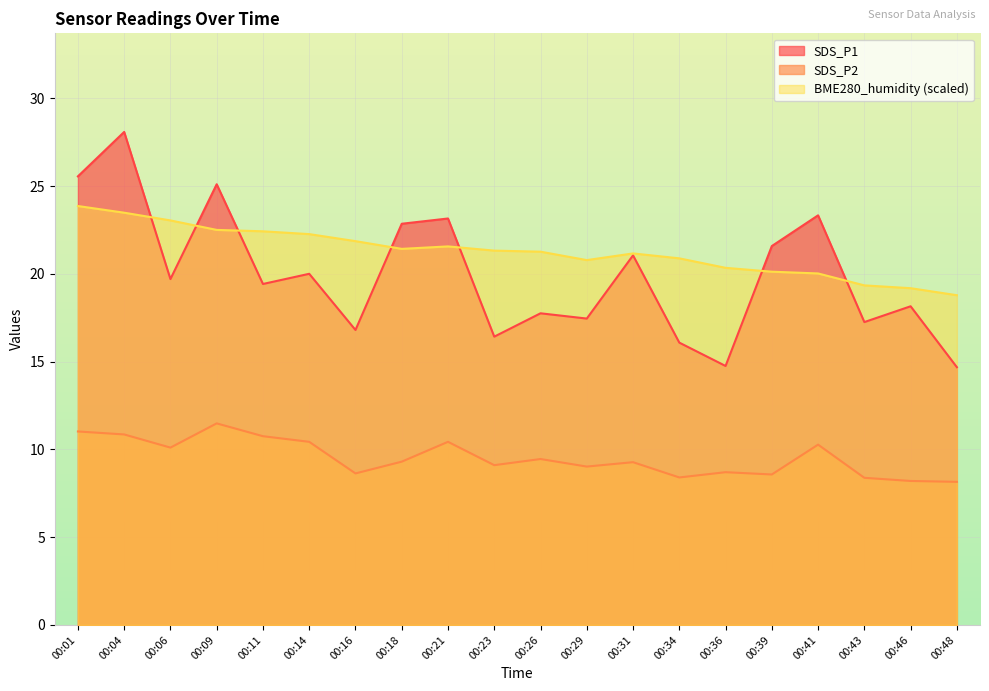

What is the total value across all series at 00:18?

53.6